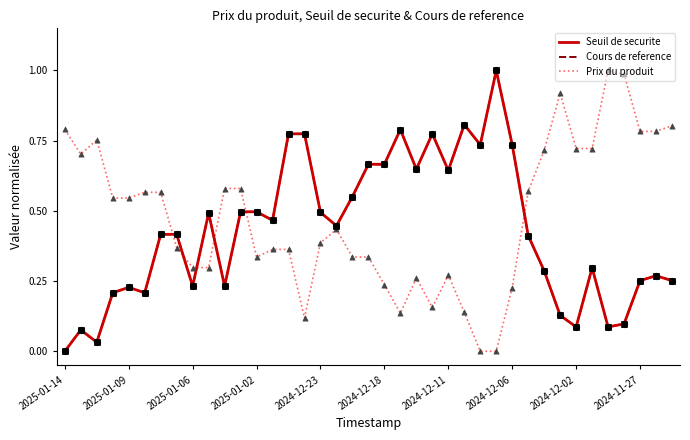

Which series ends up on top after the final intersection of Cours de reference and Prix du produit?

Prix du produit